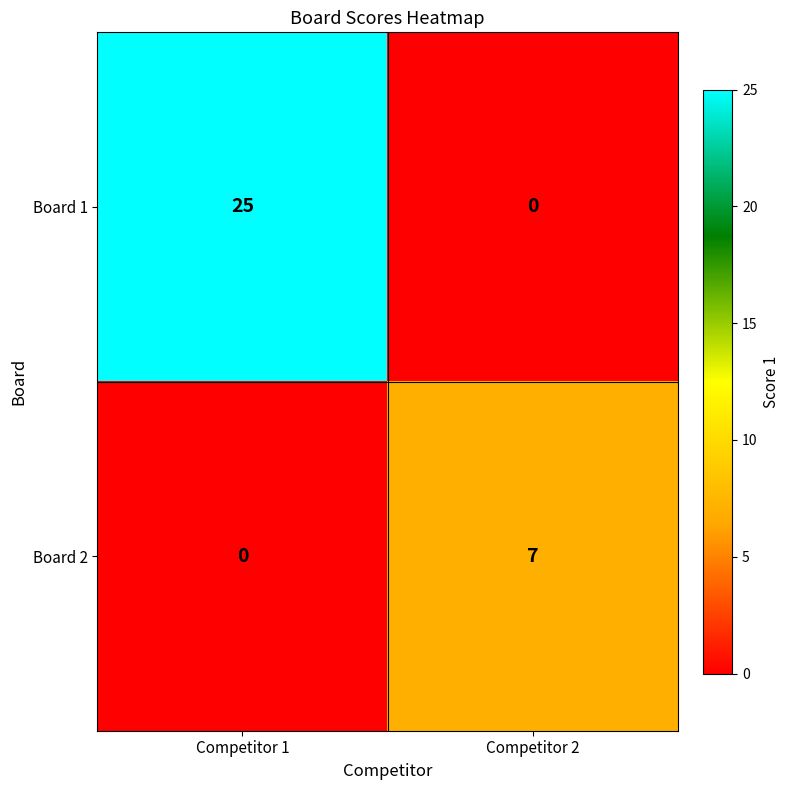

What is the highest value of the Board 2 series?

7